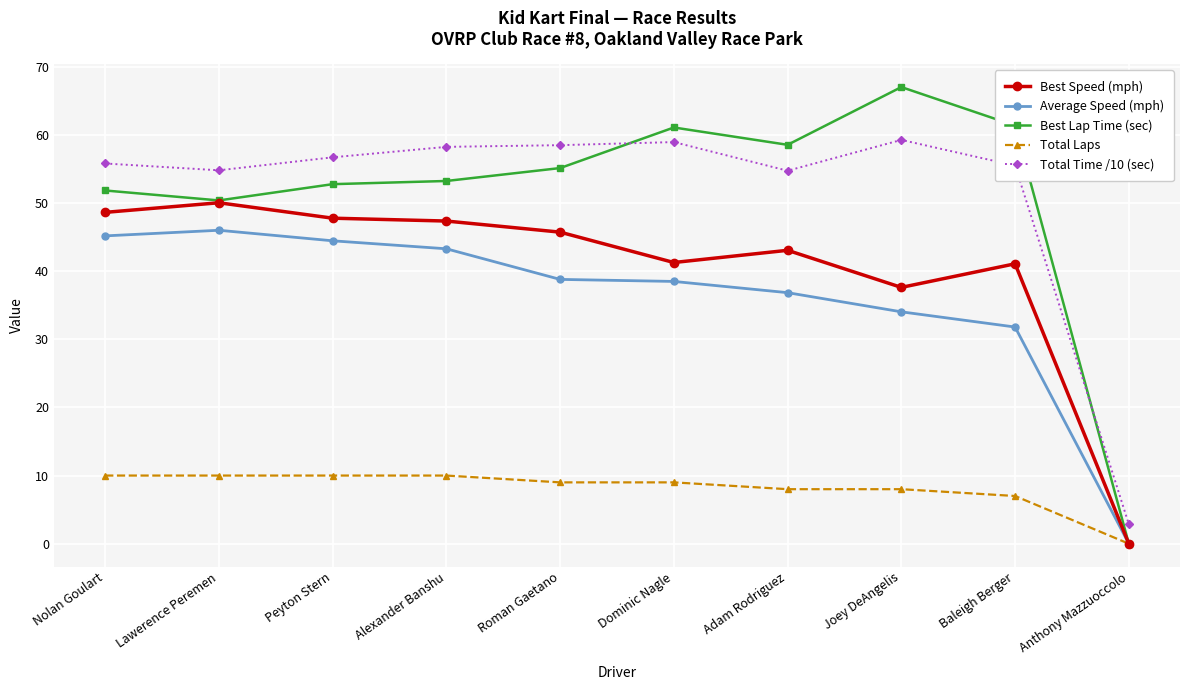

At which category does Total Time /10 (sec) reach its first local valley?

Lawerence Peremen